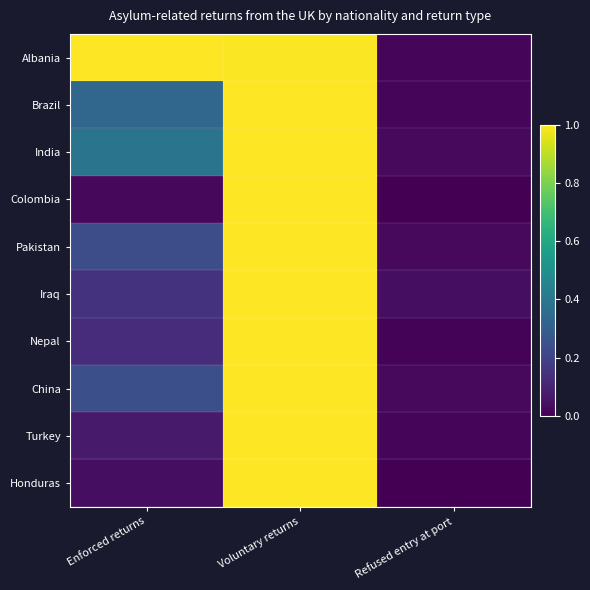

Which series has the largest total across all categories?

Albania